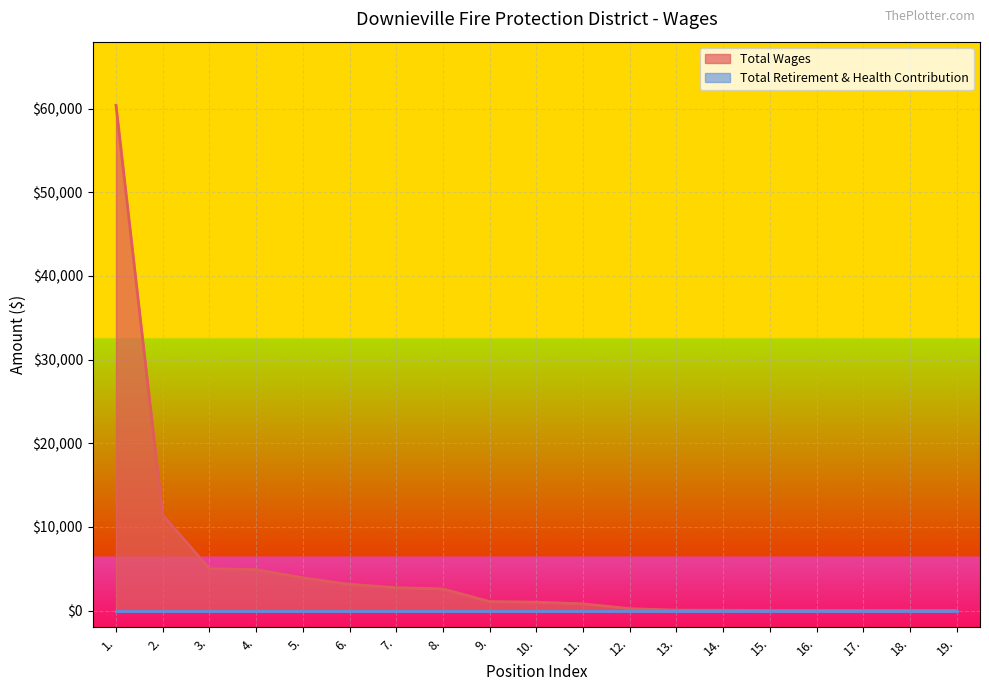

What is the label of the 2nd point from the right?

18.